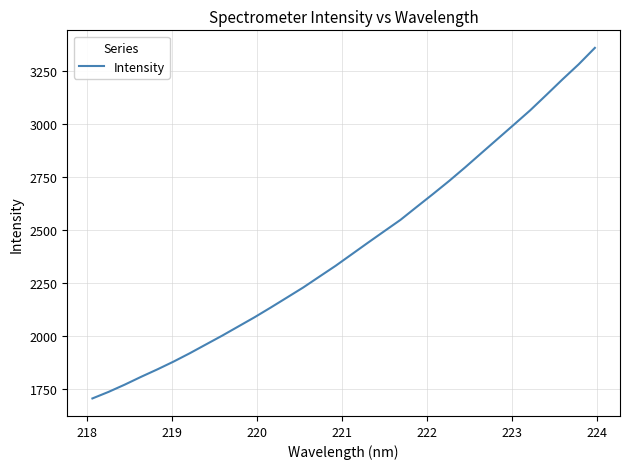

What is the greatest value displayed?

3356.7